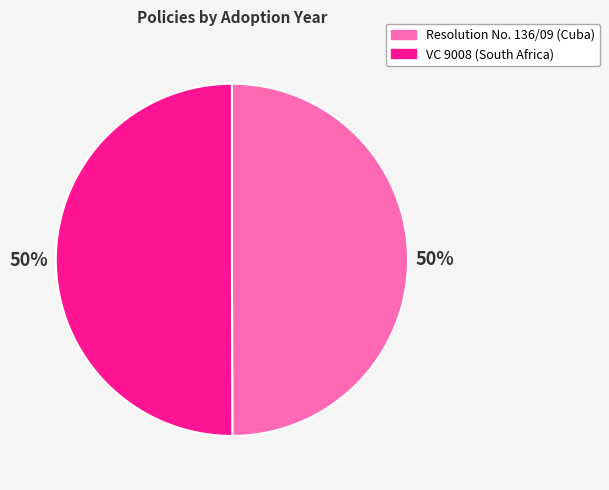

Approximately how many times larger is the value at VC 9008 (South Africa) compared to Resolution No. 136/09 (Cuba)?

1.0